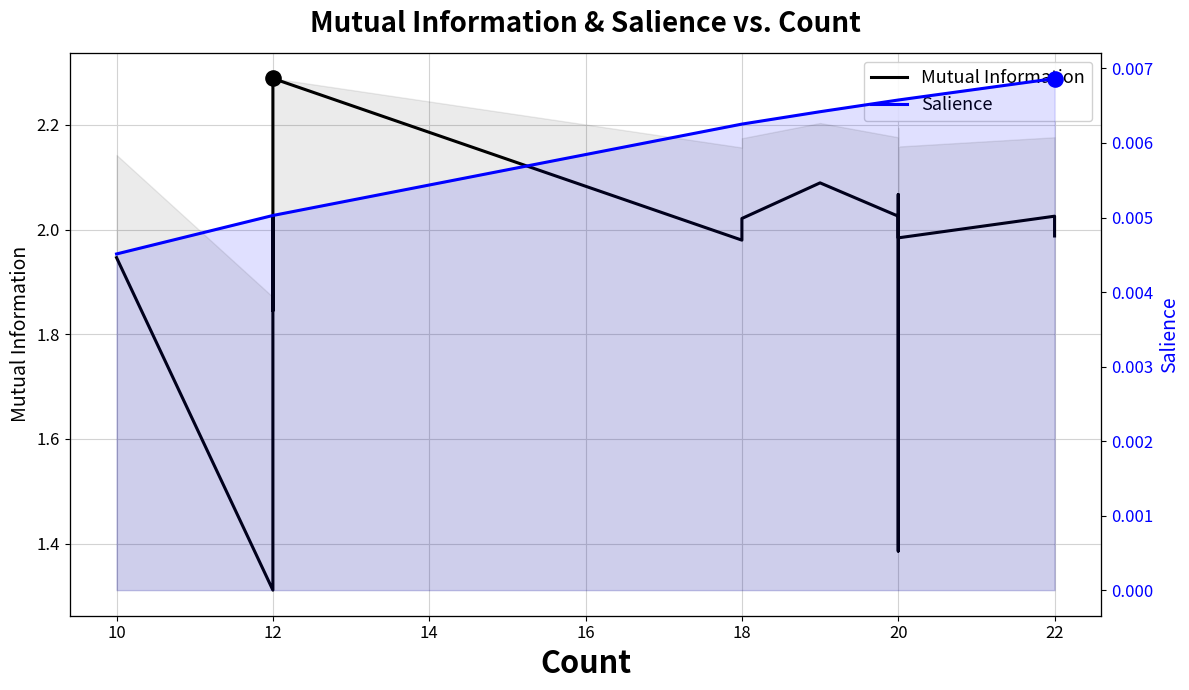

At how many categories does at least one series exceed 0?

19